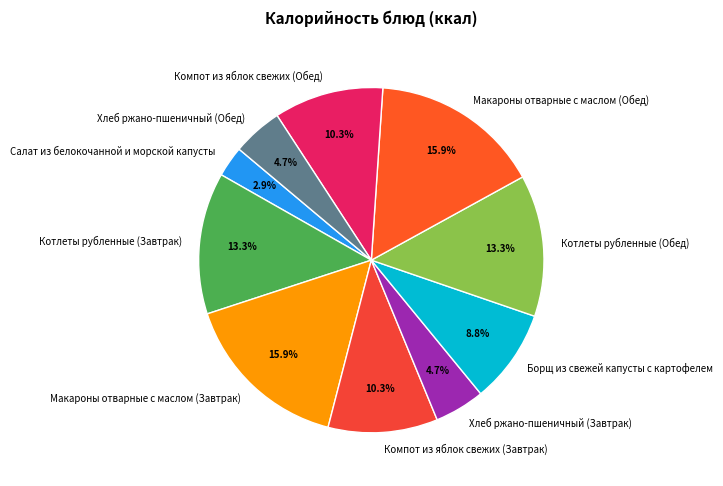

How much of the chart is everything except Компот из яблок свежих (Завтрак)?

89.7%